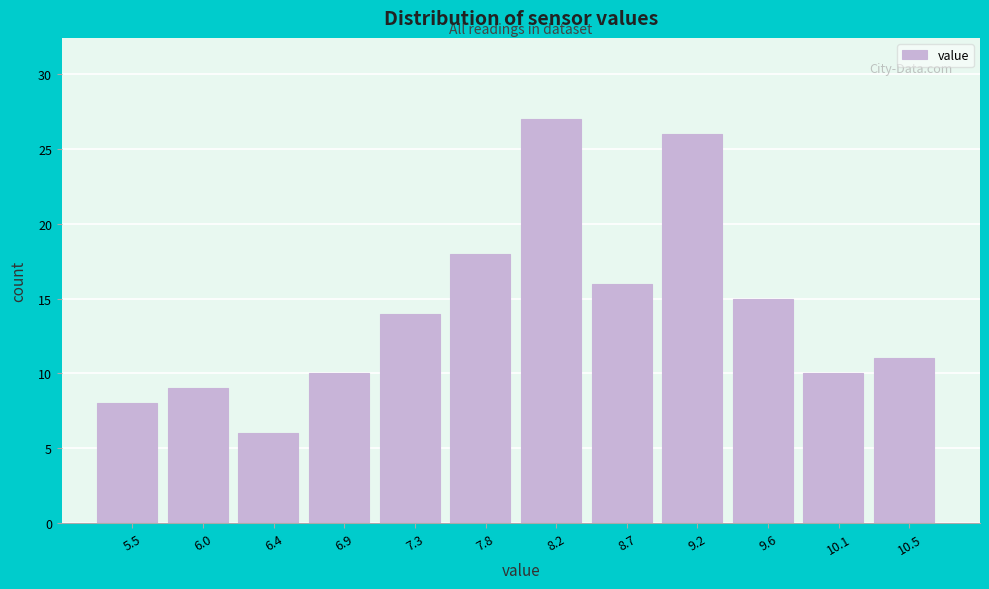

Reading left to right, extract all data points from this chart.

5.5=8	6.0=9	6.4=6	6.9=10	7.3=14	7.8=18	8.2=27	8.7=16	9.2=26	9.6=15	10.1=10	10.5=11